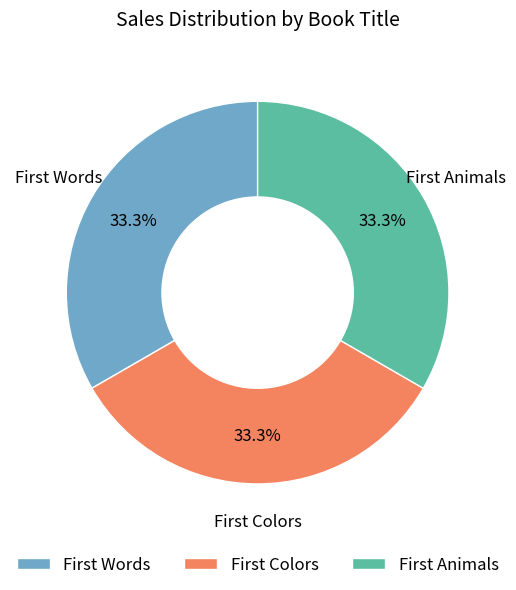

Count the number of slices in the pie.

3